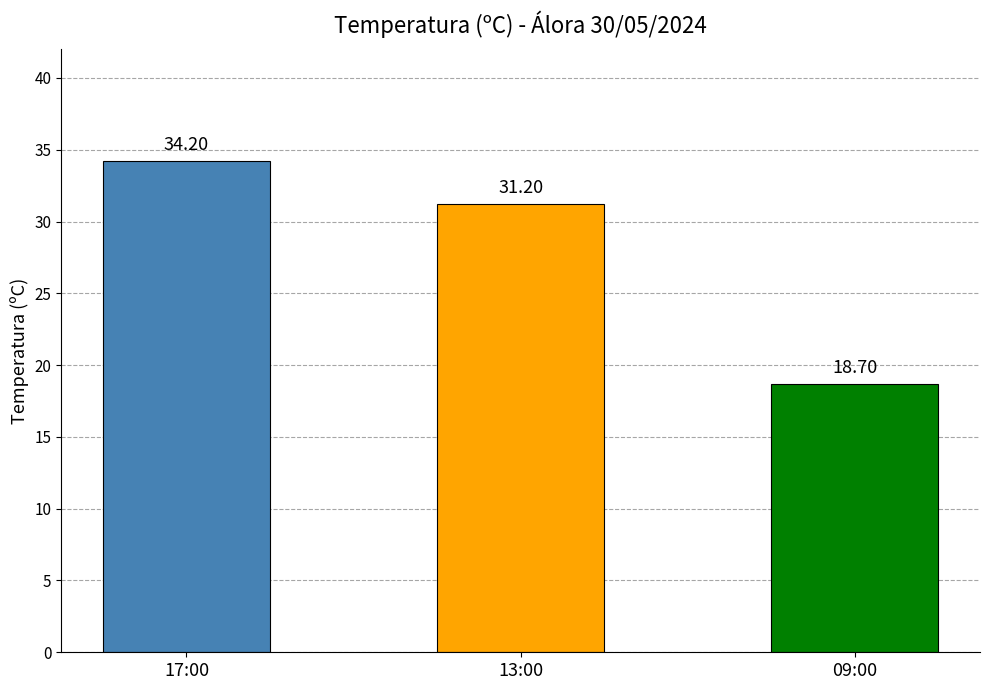

How many bars are there in total?

3